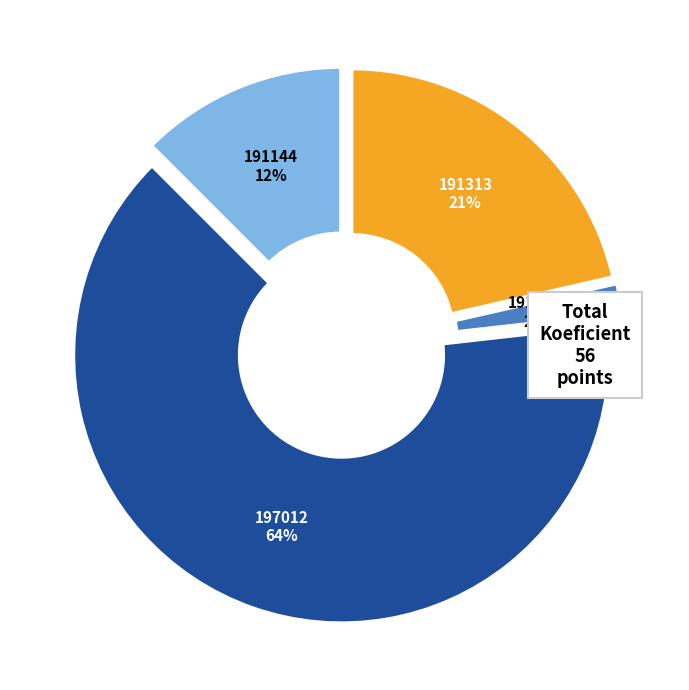

To the nearest percent, what is the average slice percentage?

25%